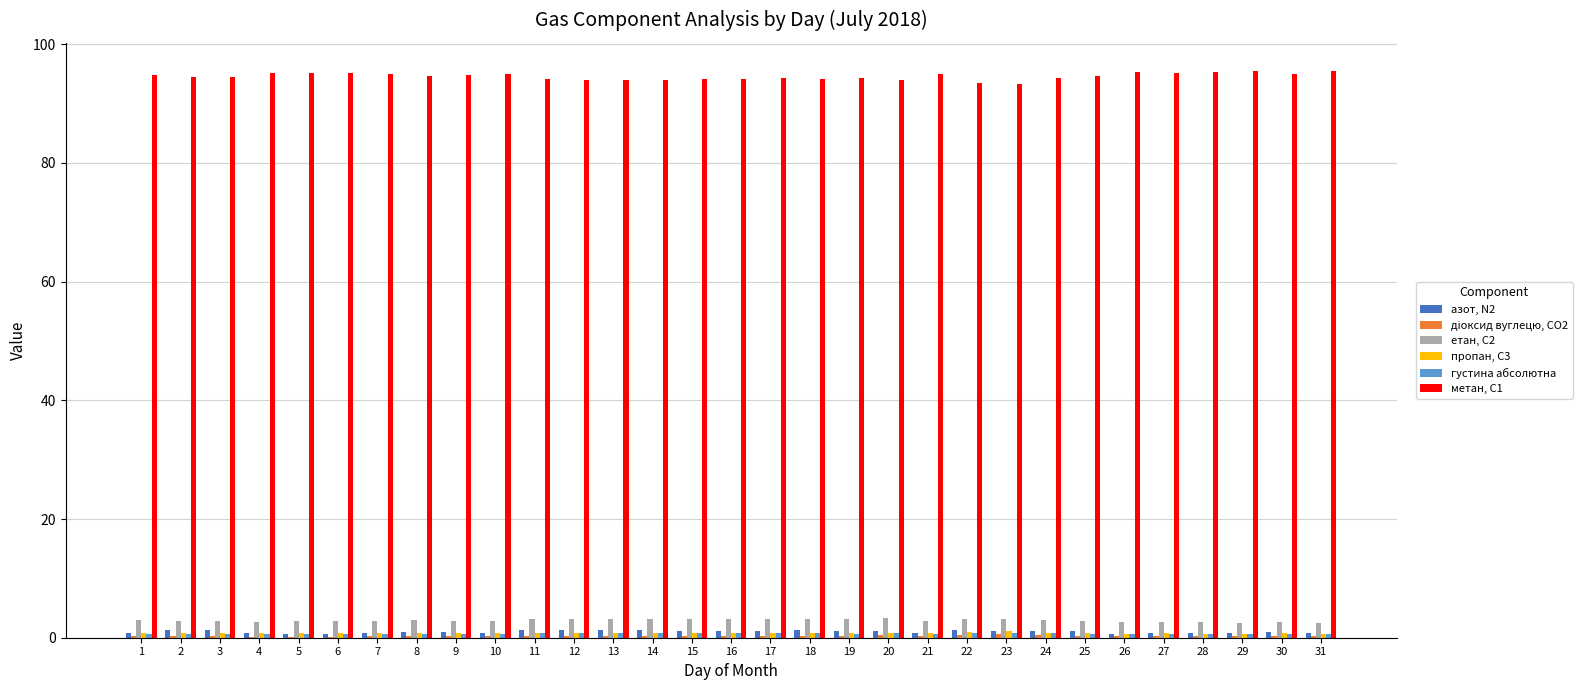

What is the maximum value shown in the chart?

95.5